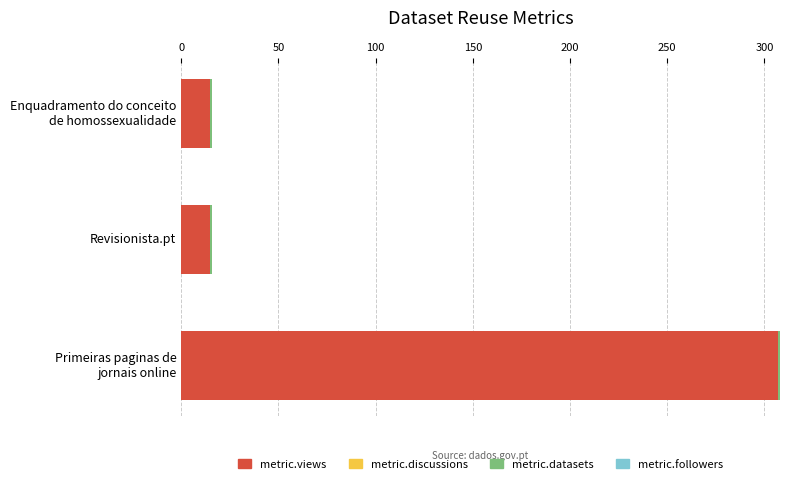

What is the sum of all metric.views values?

337